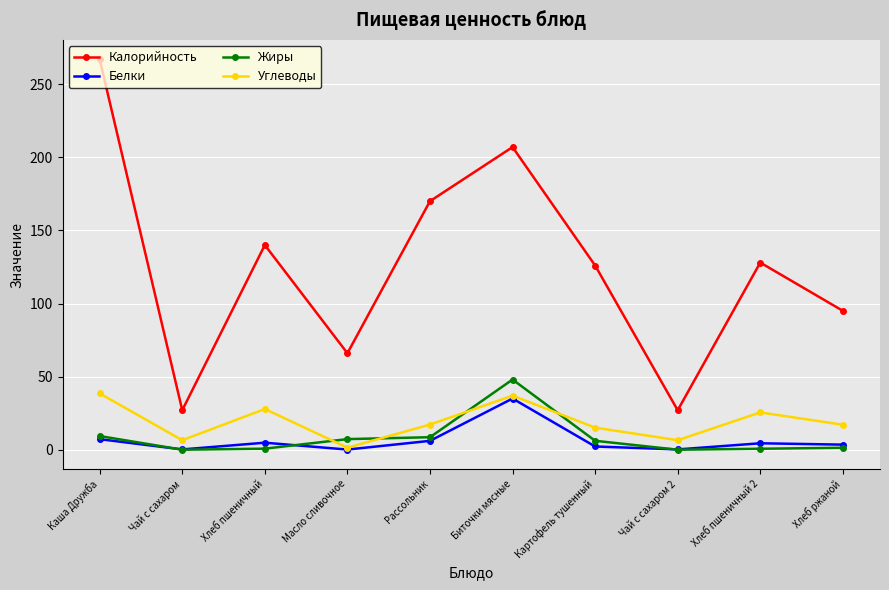

How many values in the Жиры series exceed 6?

5